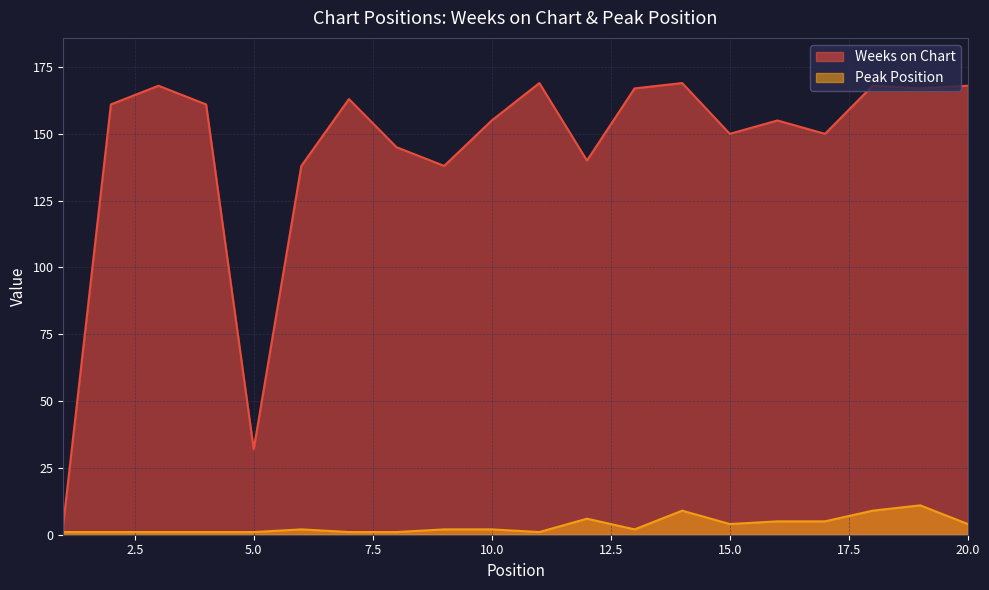

True or false: Weeks on Chart has more than 2 interior local peaks.

True